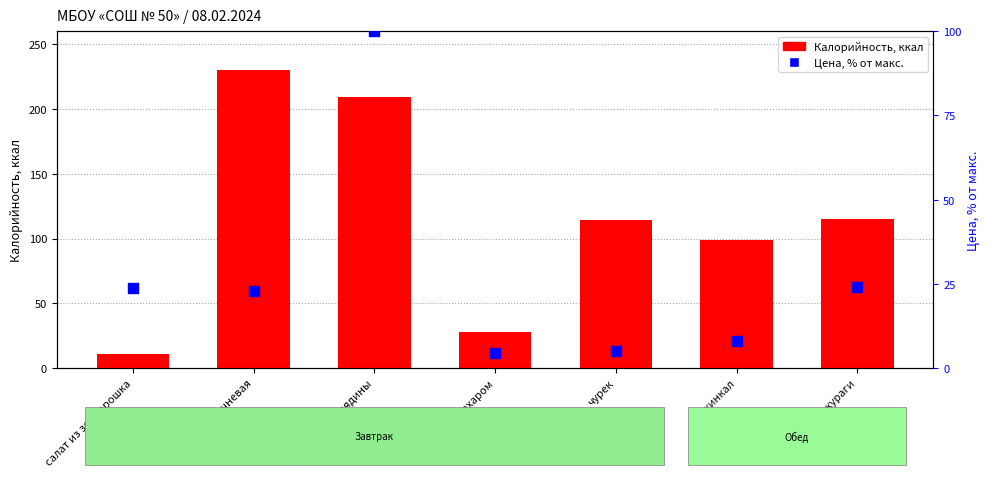

Which series reaches the minimum Y coordinate?

Цена (% от макс.)